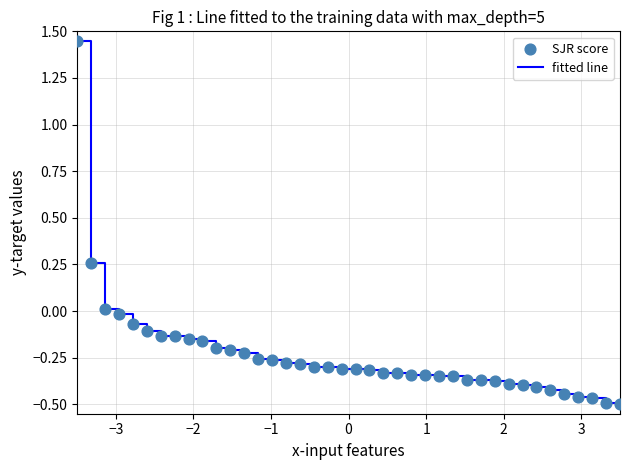

How many lines are shown in the chart?

1